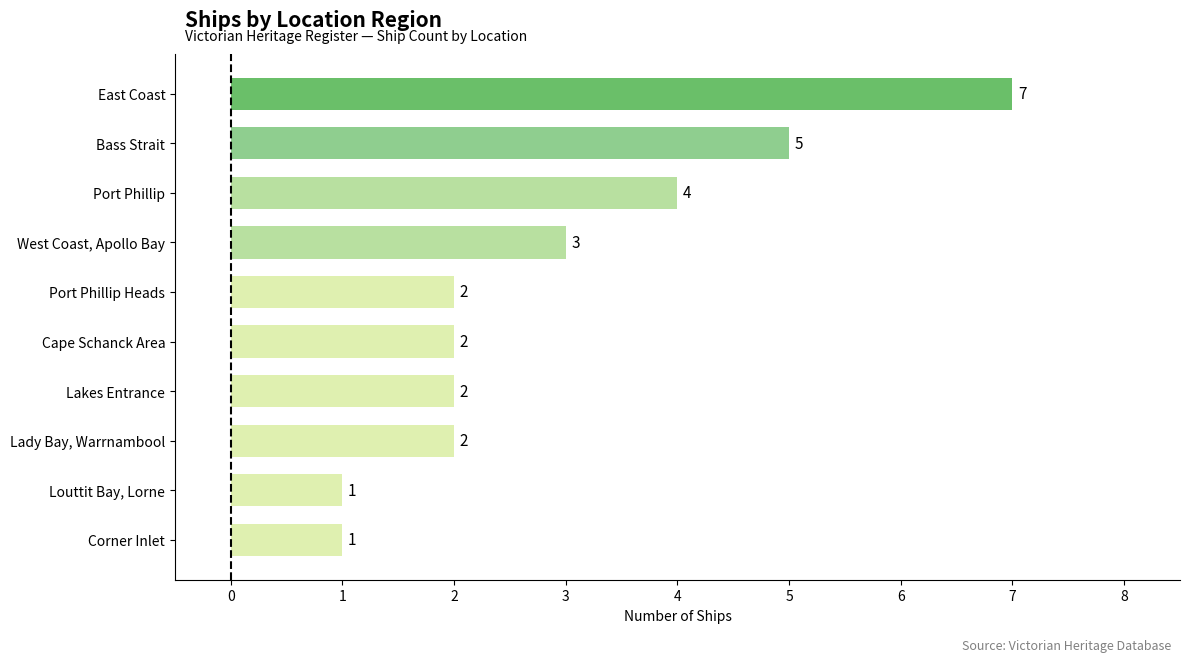

Which category has the highest value across all series?

East Coast